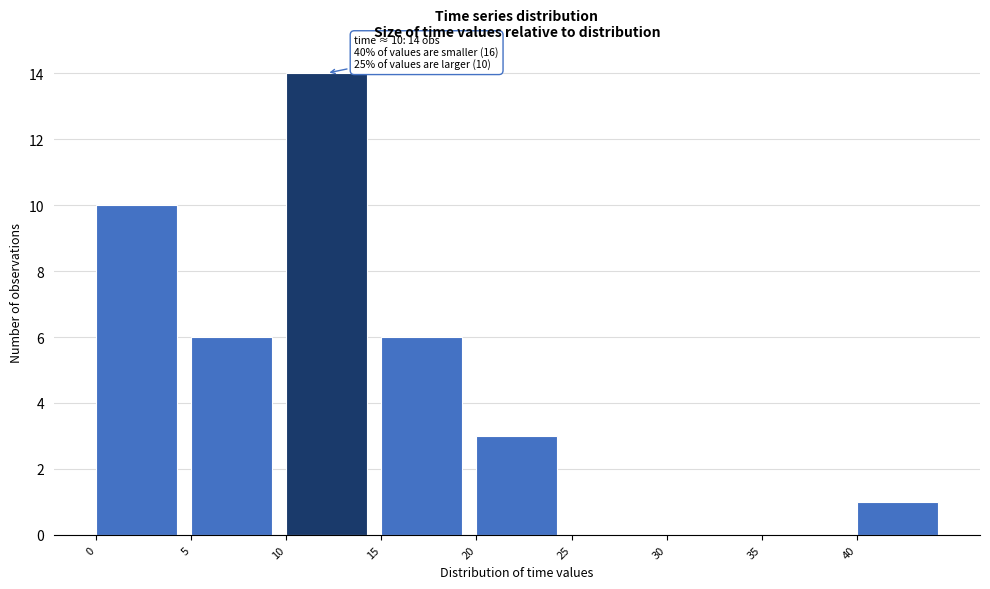

Which range on the x-axis has the tallest bar?

10 to 15